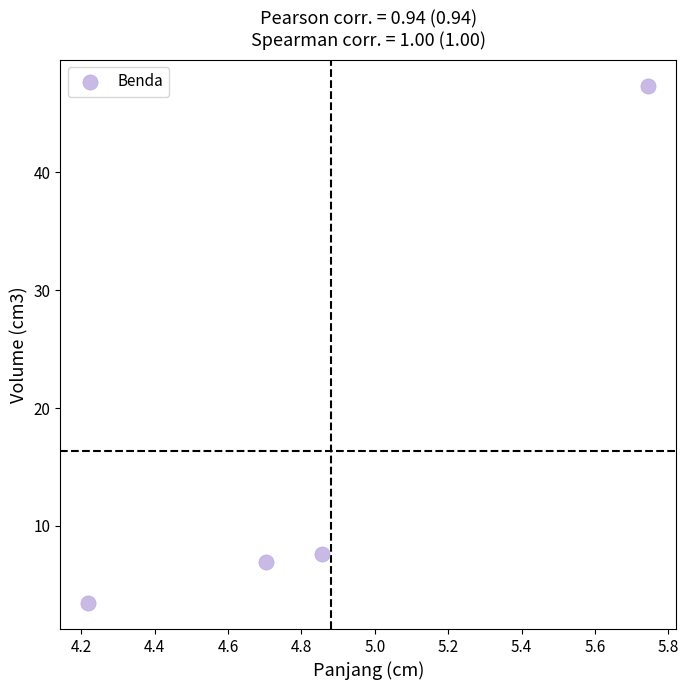

What is the average Y value?

16.3